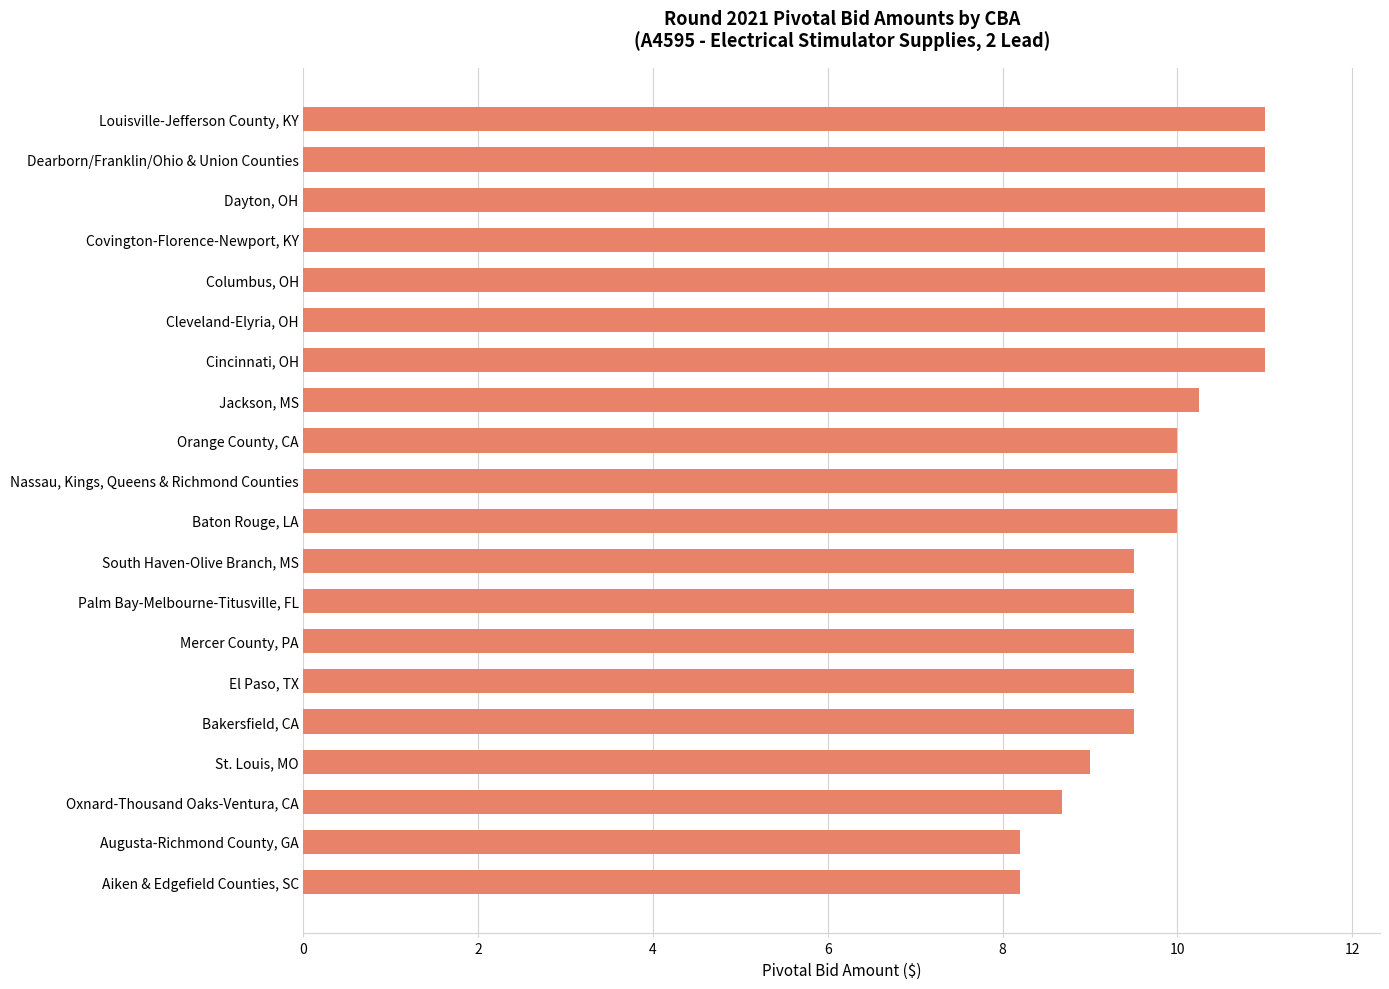

What is the maximum value shown in the chart?

11.0